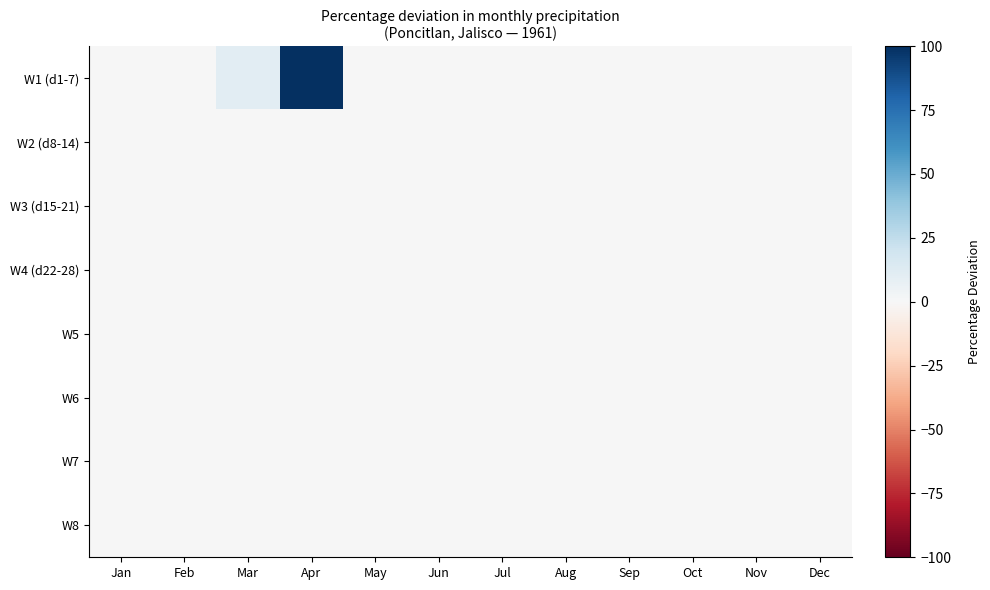

Reading left to right, what are all the values shown in this chart?

W1 (d1-7): Jan=0.0	Feb=0.0	Mar=10.8	Apr=100.0	May=0.0	Jun=0.0	Jul=0.0	Aug=0.0	Sep=0.0	Oct=0.0	Nov=0.0	Dec=0.0
W2 (d8-14): Jan=0.0	Feb=0.0	Mar=0.0	Apr=0.0	May=0.0	Jun=0.0	Jul=0.0	Aug=0.0	Sep=0.0	Oct=0.0	Nov=0.0	Dec=0.0
W3 (d15-21): Jan=0.0	Feb=0.0	Mar=0.0	Apr=0.0	May=0.0	Jun=0.0	Jul=0.0	Aug=0.0	Sep=0.0	Oct=0.0	Nov=0.0	Dec=0.0
W4 (d22-28): Jan=0.0	Feb=0.0	Mar=0.0	Apr=0.0	May=0.0	Jun=0.0	Jul=0.0	Aug=0.0	Sep=0.0	Oct=0.0	Nov=0.0	Dec=0.0
W5: Jan=0.0	Feb=0.0	Mar=0.0	Apr=0.0	May=0.0	Jun=0.0	Jul=0.0	Aug=0.0	Sep=0.0	Oct=0.0	Nov=0.0	Dec=0.0
W6: Jan=0.0	Feb=0.0	Mar=0.0	Apr=0.0	May=0.0	Jun=0.0	Jul=0.0	Aug=0.0	Sep=0.0	Oct=0.0	Nov=0.0	Dec=0.0
W7: Jan=0.0	Feb=0.0	Mar=0.0	Apr=0.0	May=0.0	Jun=0.0	Jul=0.0	Aug=0.0	Sep=0.0	Oct=0.0	Nov=0.0	Dec=0.0
W8: Jan=0.0	Feb=0.0	Mar=0.0	Apr=0.0	May=0.0	Jun=0.0	Jul=0.0	Aug=0.0	Sep=0.0	Oct=0.0	Nov=0.0	Dec=0.0